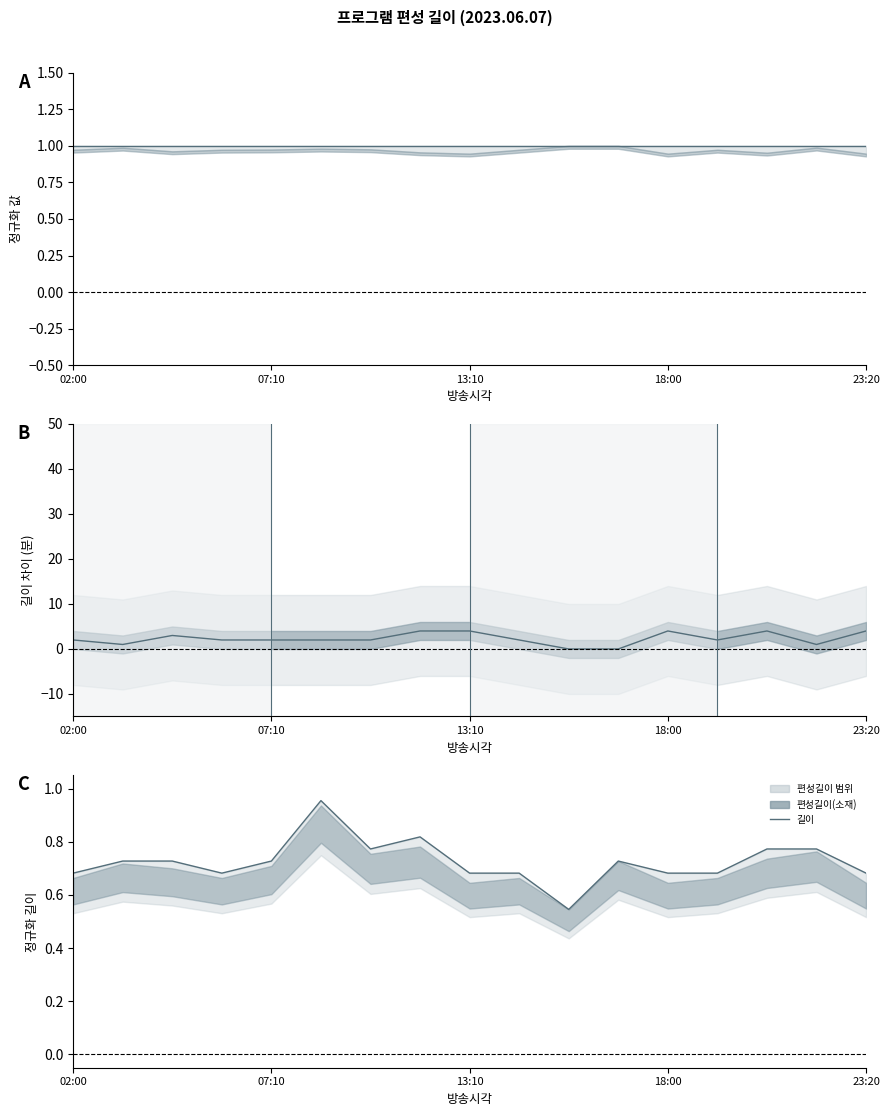

Which series has the widest spread of values?

길이 차